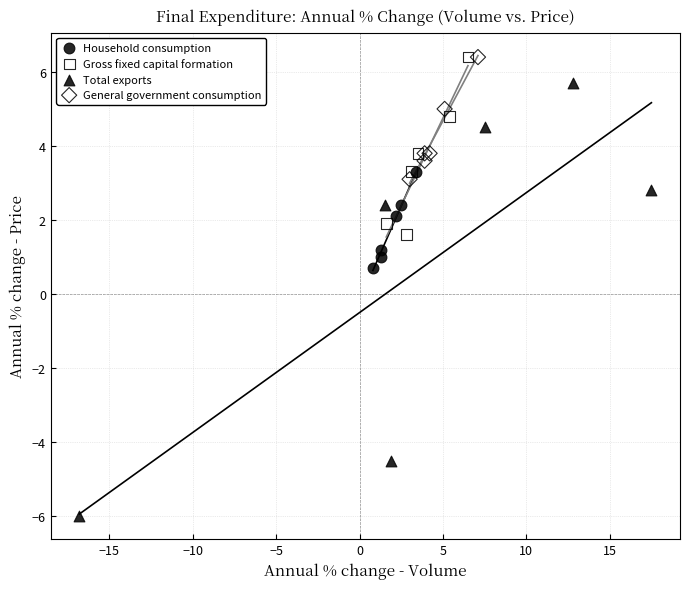

Which series has the widest spread of Y values?

Total exports